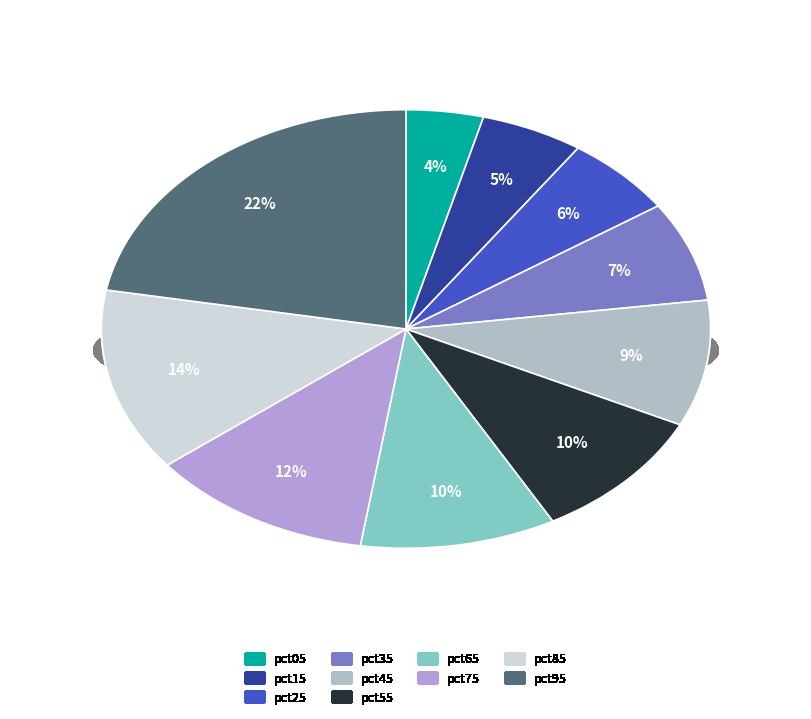

Rank the categories by value from highest to lowest.

pct95, pct85, pct75, pct65, pct55, pct45, pct35, pct25, pct15, pct05